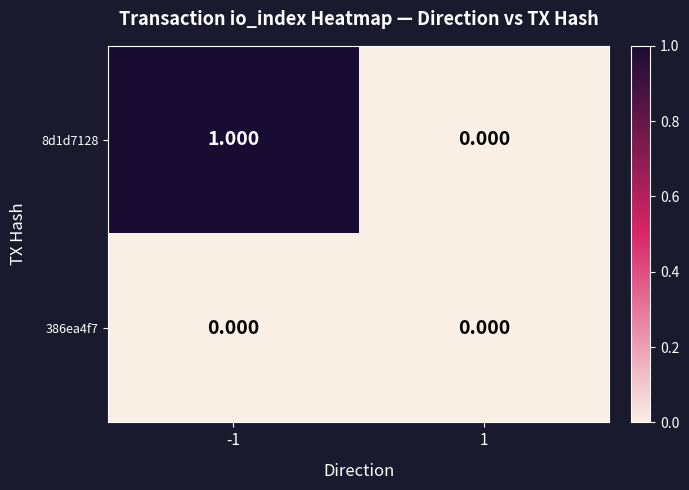

Which series changed the most between -1 and 1?

8d1d7128